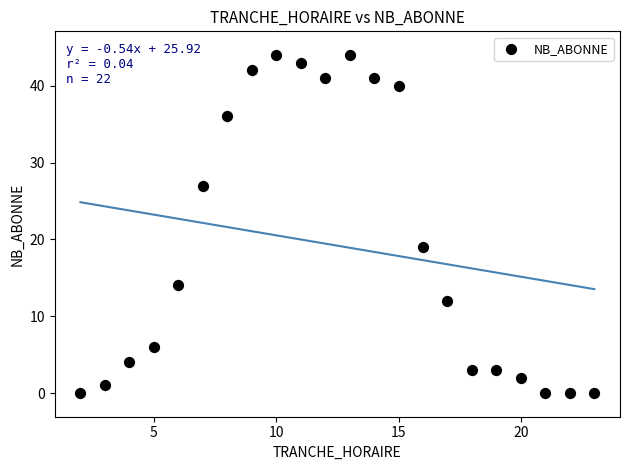

What Y value in the scatter plot is closest to 22?

19